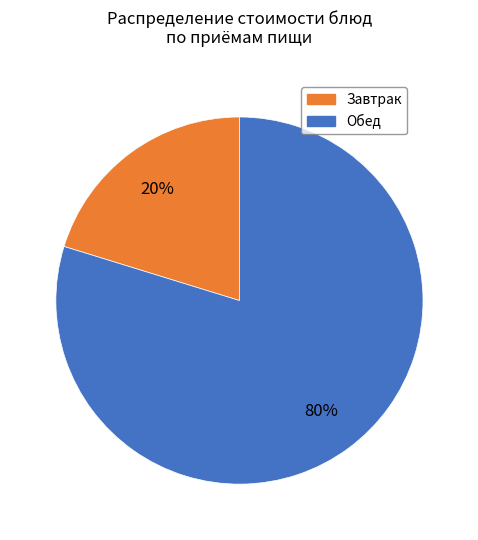

To the nearest percent, what is the average slice percentage?

50%